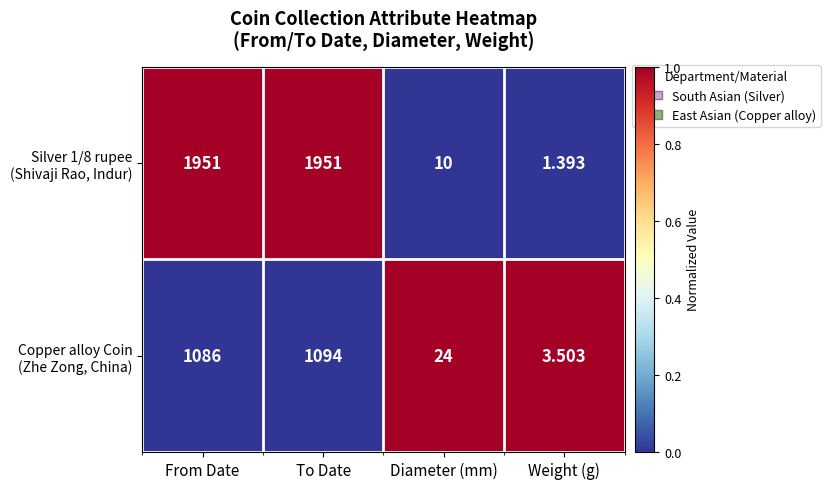

How many distinct data groups are displayed?

2